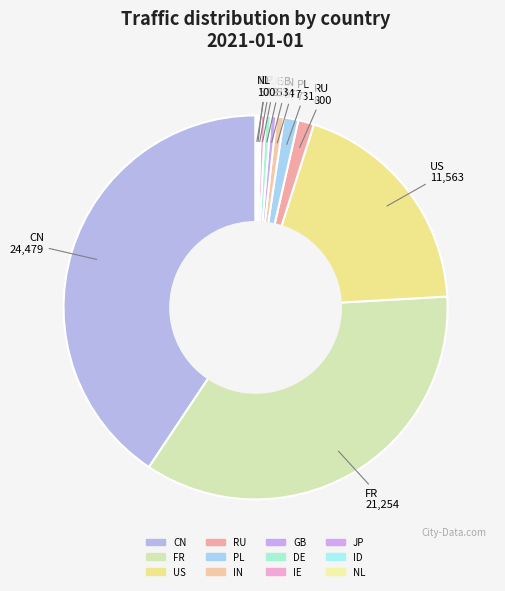

To the nearest percent, what percentage of the pie is PL?

1%